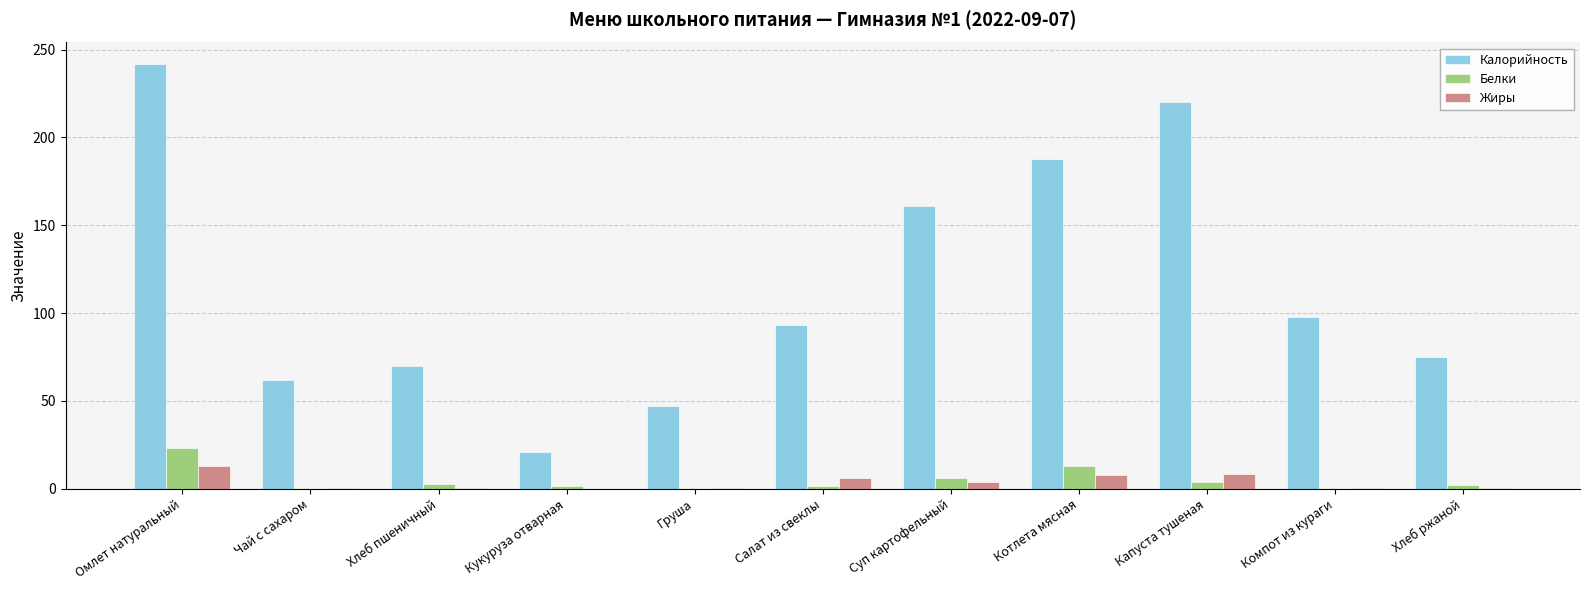

Between Омлет натуральный and Компот из кураги, which series saw the biggest shift?

Калорийность